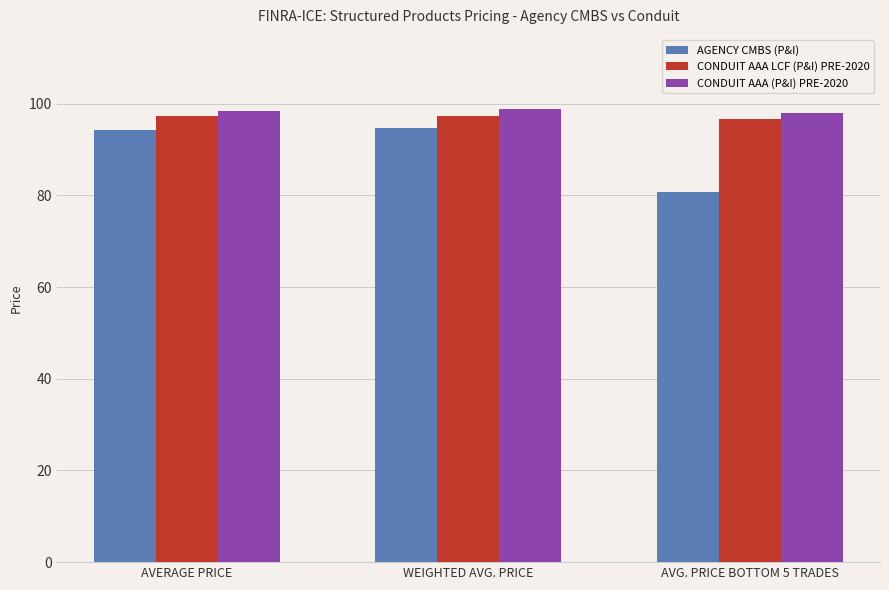

What value does the CONDUIT AAA LCF (P&I) PRE-2020 series have at AVERAGE PRICE?

97.3